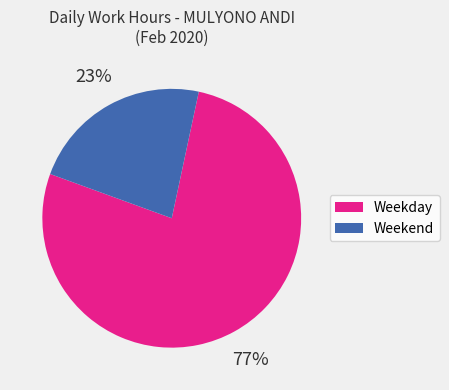

Is there a majority slice in this chart?

Yes